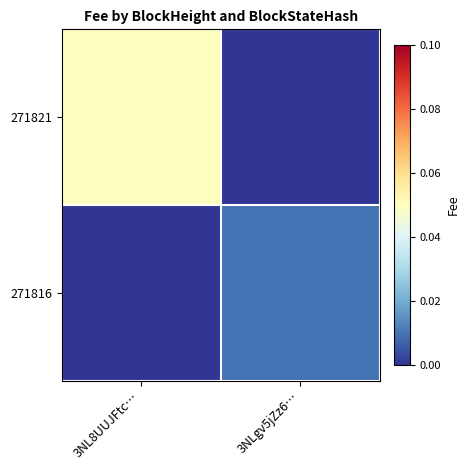

Which has a higher value, 3NL8UUJFtc… or 3NLgv5jZz6…?

3NL8UUJFtc…